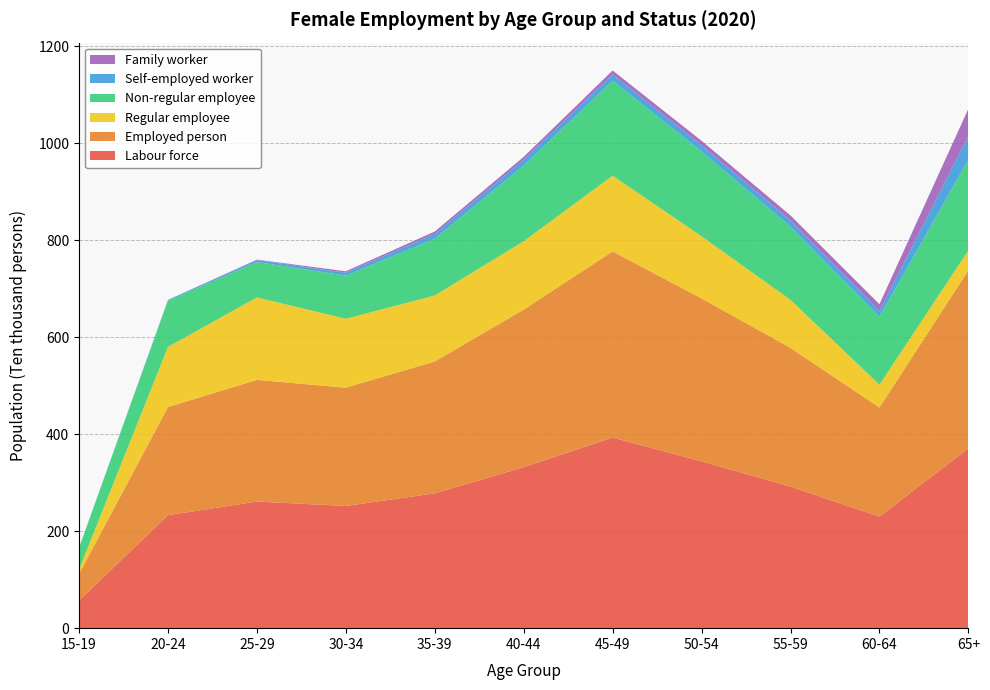

Reading left to right, list all the values displayed in this chart.

Labour force: 57	233	261	252	278	332	393	344	292	230	371
Employed person: 55	223	251	244	272	325	384	336	286	225	367
Regular employee: 9	124	170	142	136	141	156	128	99	47	41
Non-regular employee: 45	95	73	89	117	156	196	175	151	140	187
Self-employed worker: 0	2	4	6	10	12	13	13	13	12	49
Family worker: 0	0	1	3	5	6	8	9	10	14	56